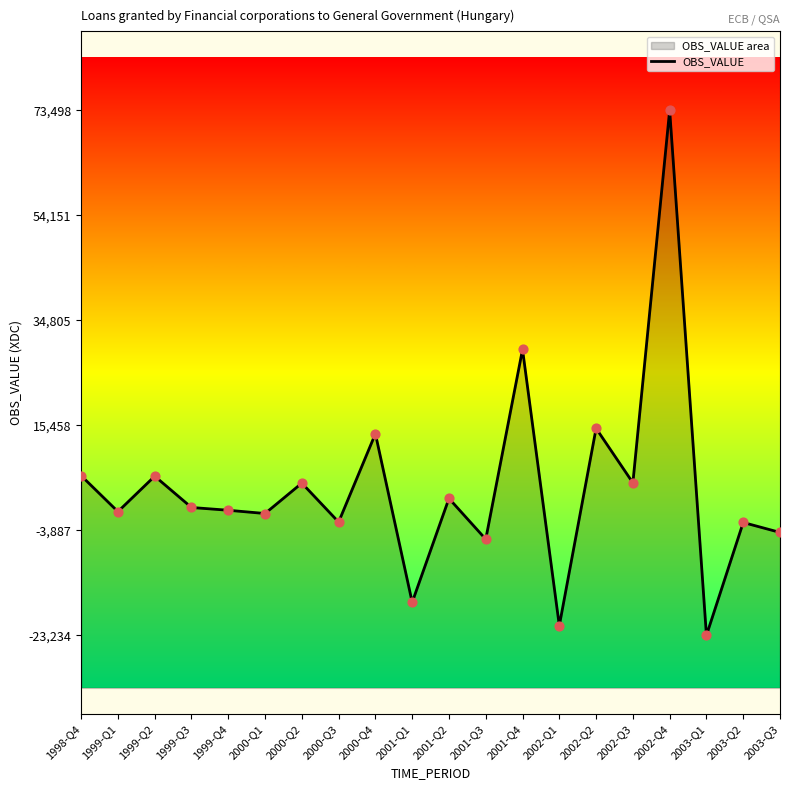

Which has a higher value, 2000-Q3 or 2003-Q2?

2000-Q3